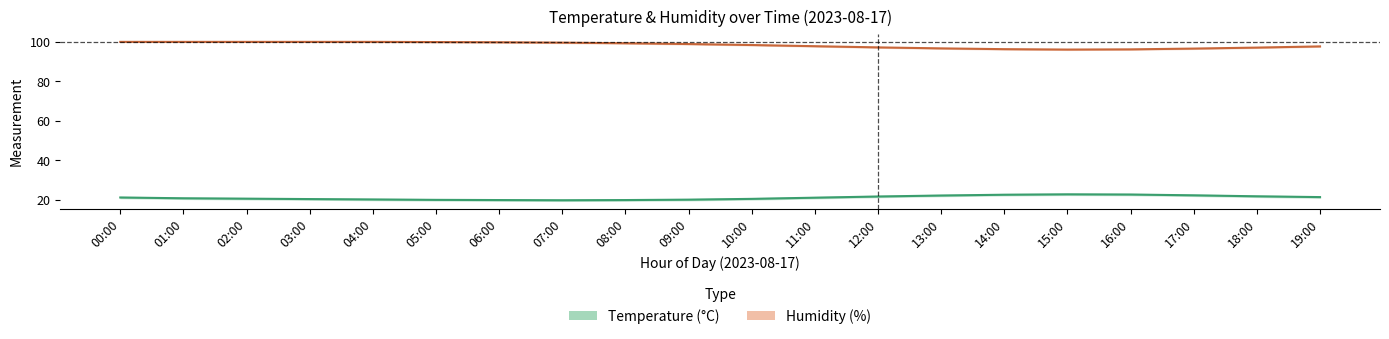

Which category has the lowest value across all series?

07:00